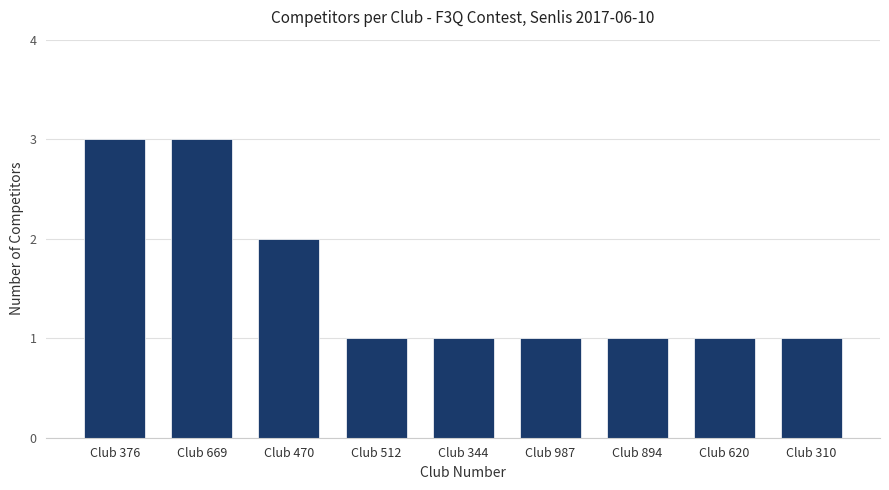

The value at Club 310 is 1. True or false?

True